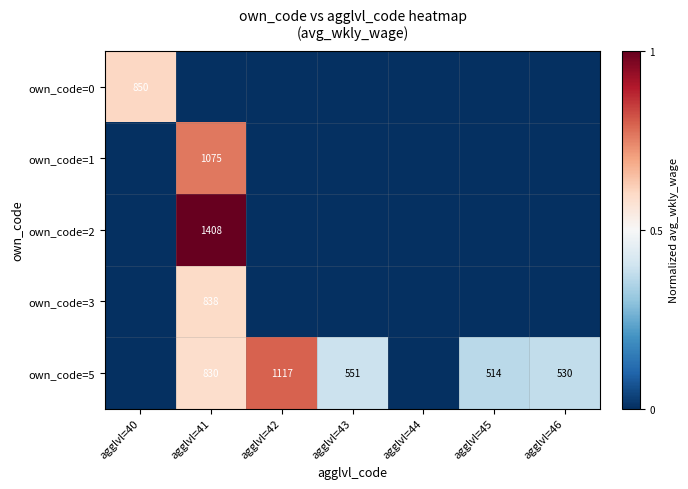

What is the difference between the own_code=5 values at agglvl=46 and agglvl=42?

587